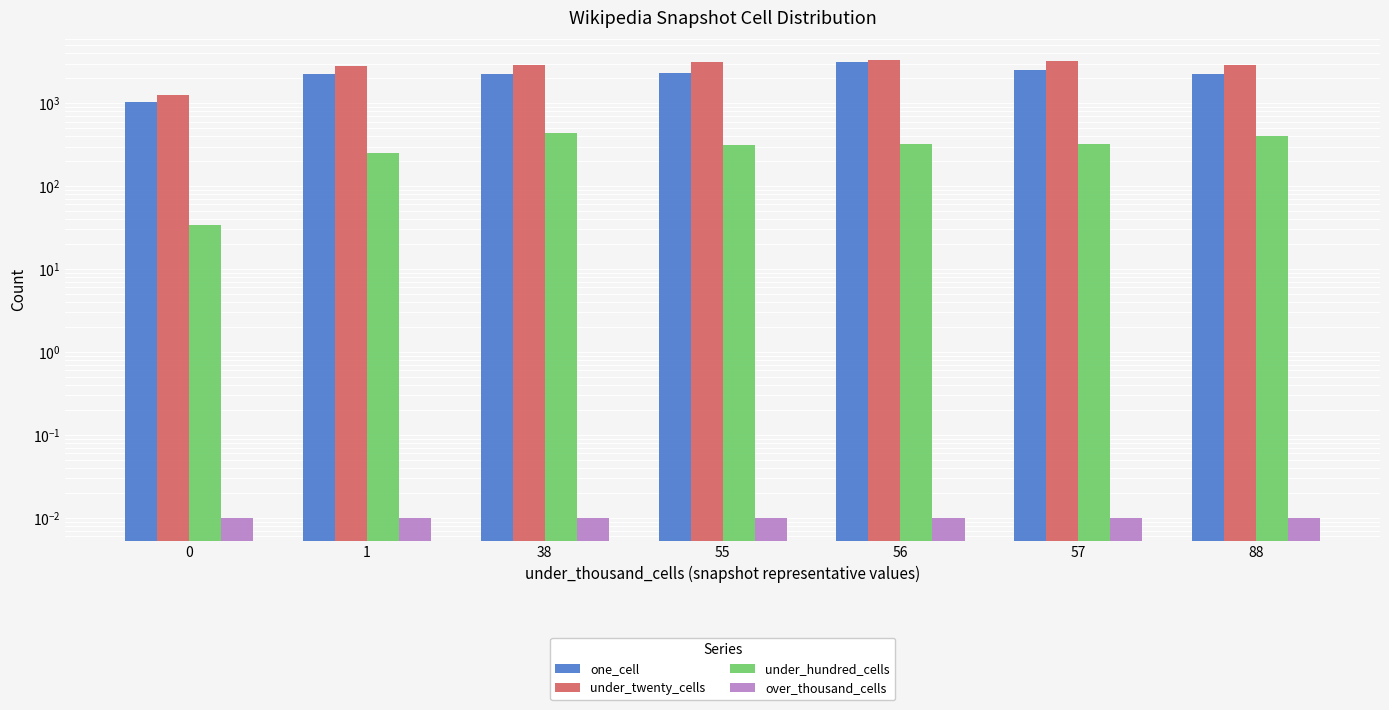

Which series has the largest range (max minus min)?

one_cell